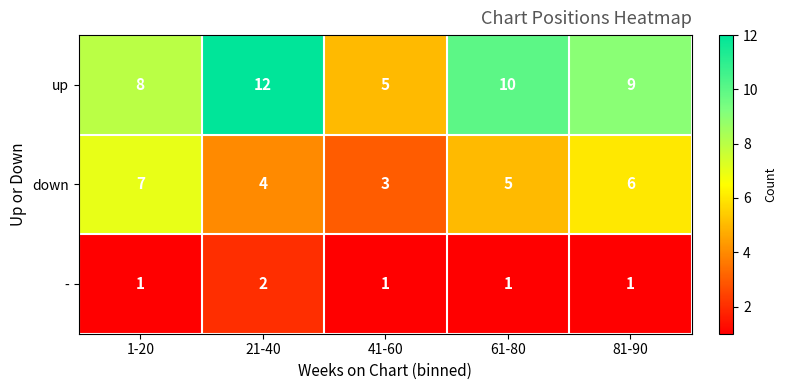

What is the spread (max minus min) of values at 61-80?

9